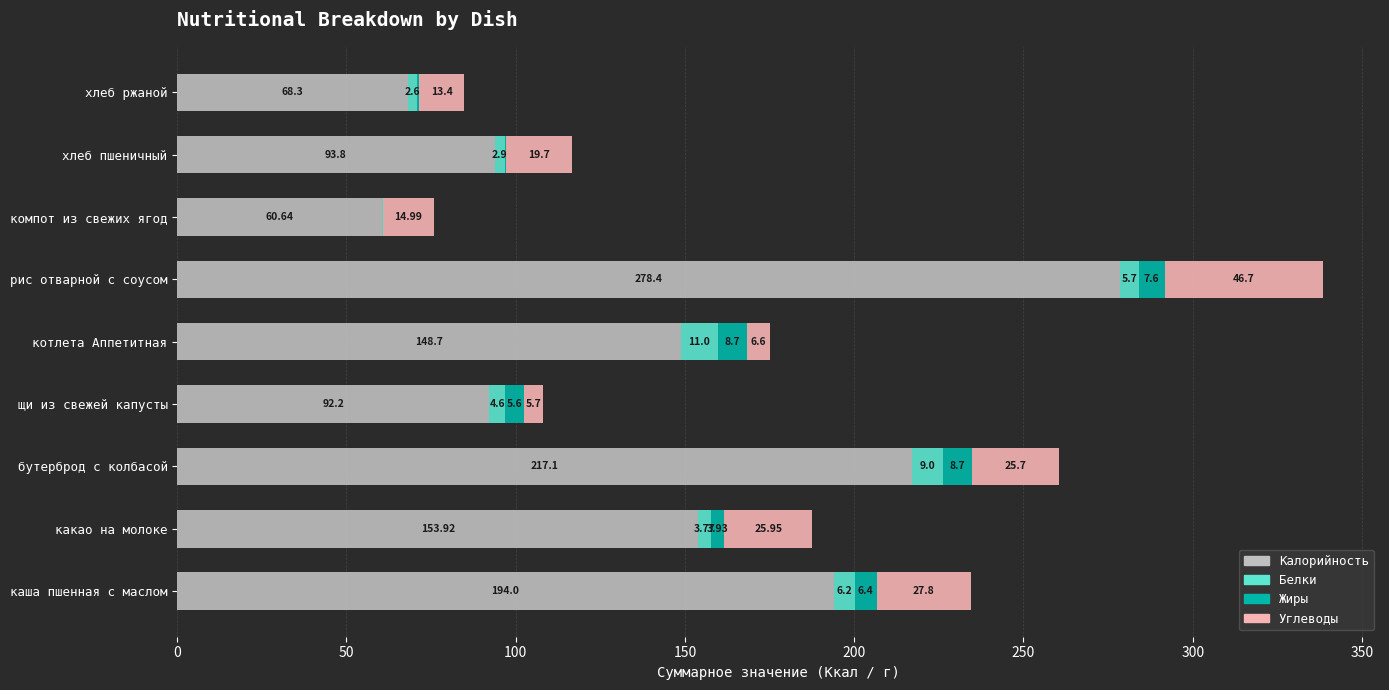

At which category is the sum across all series the highest?

рис отварной с соусом